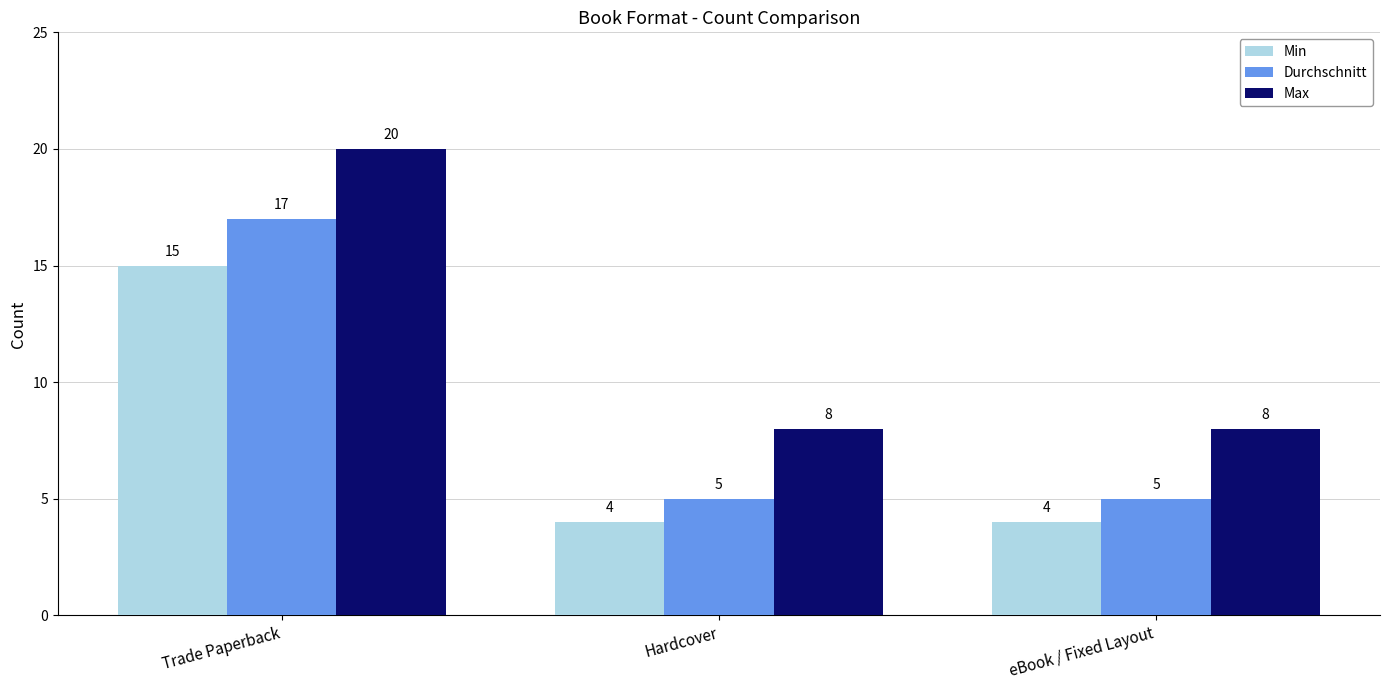

At how many categories does at least one series exceed 18?

1